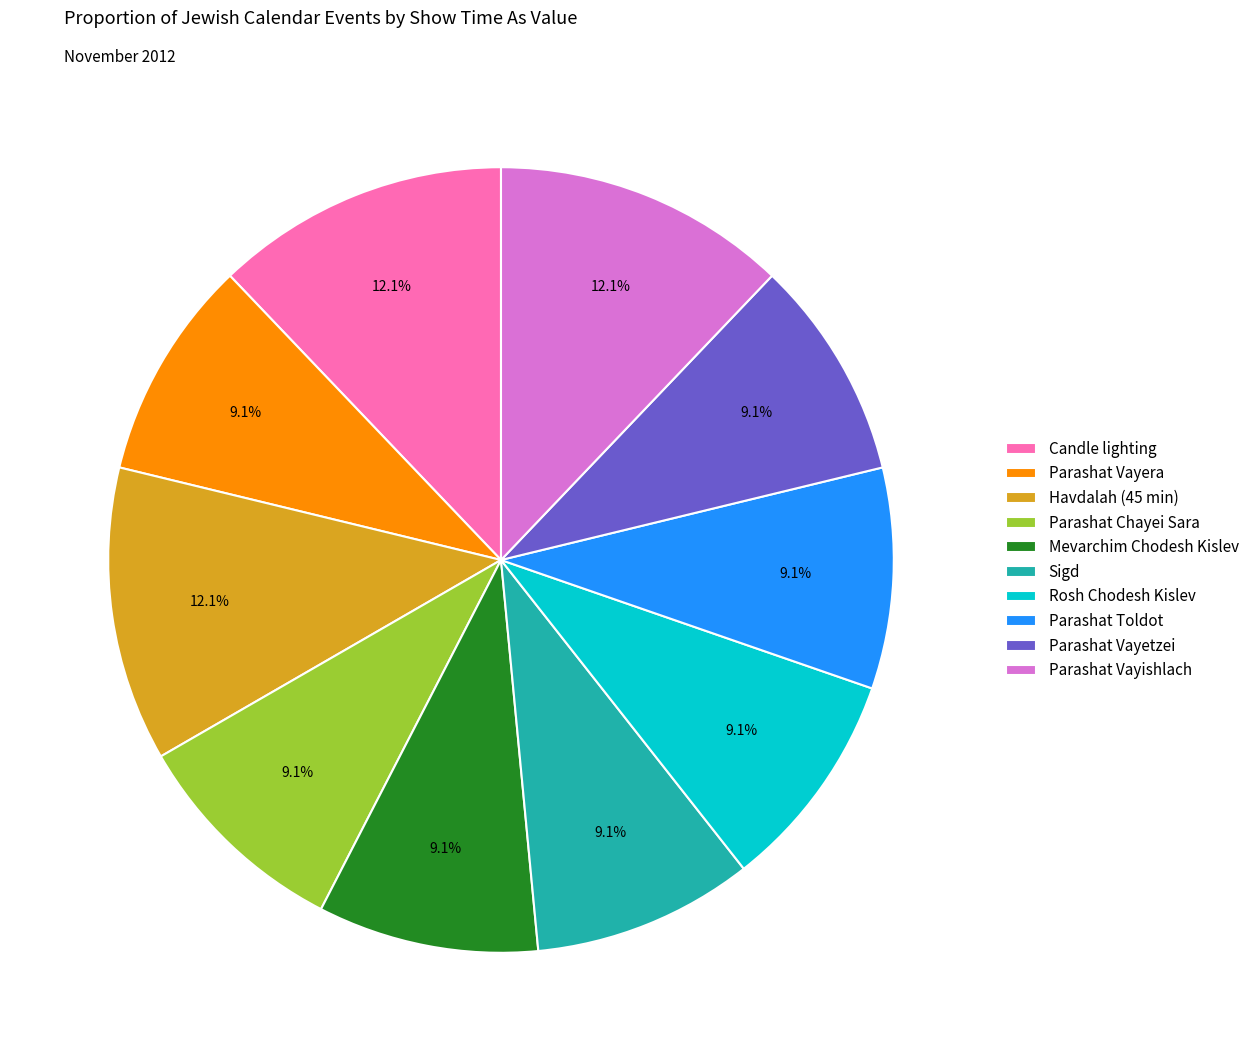

Between Rosh Chodesh Kislev and Parashat Vayishlach, which is larger?

Parashat Vayishlach